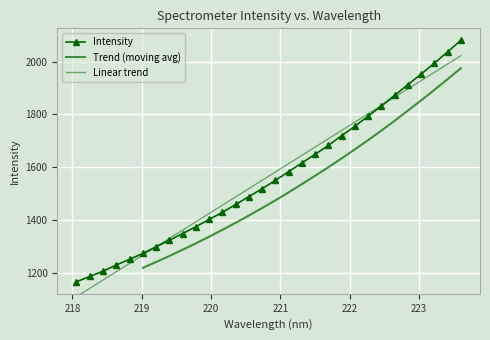

What position from the right is 220.5444?

17